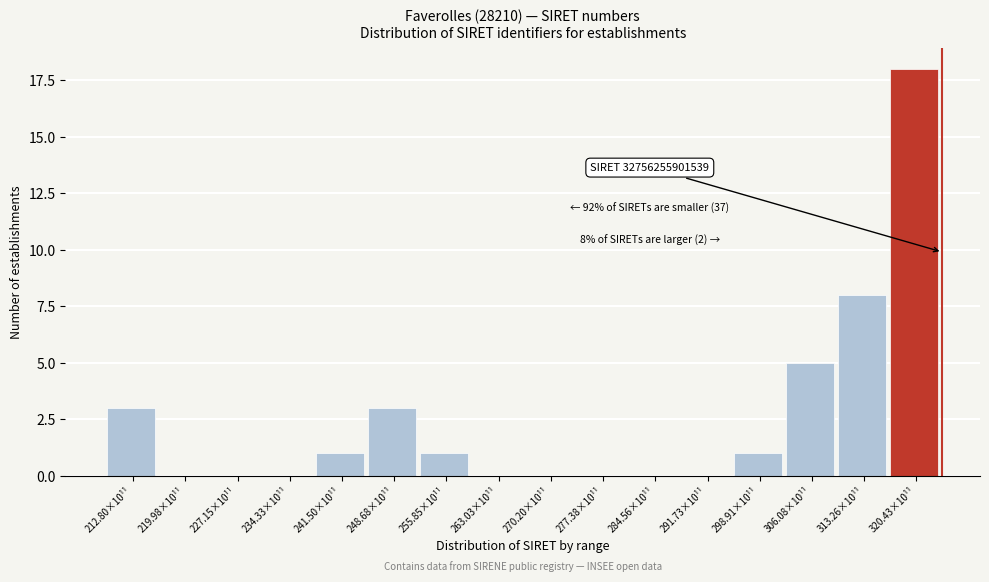

Reading right to left, what are all the values shown in this chart?

320.43×10¹¹=18	313.26×10¹¹=8	306.08×10¹¹=5	298.91×10¹¹=1	291.73×10¹¹=0	284.56×10¹¹=0	277.38×10¹¹=0	270.20×10¹¹=0	263.03×10¹¹=0	255.85×10¹¹=1	248.68×10¹¹=3	241.50×10¹¹=1	234.33×10¹¹=0	227.15×10¹¹=0	219.98×10¹¹=0	212.80×10¹¹=3